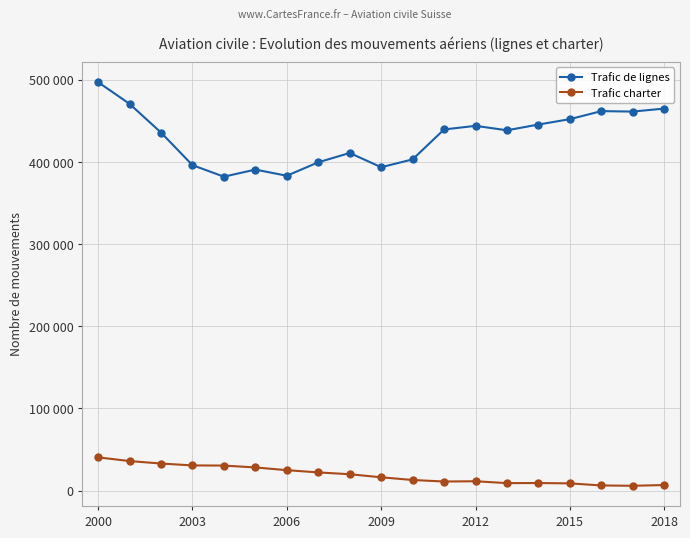

Rank the series by their maximum value, from lowest to highest.

Trafic charter, Trafic de lignes